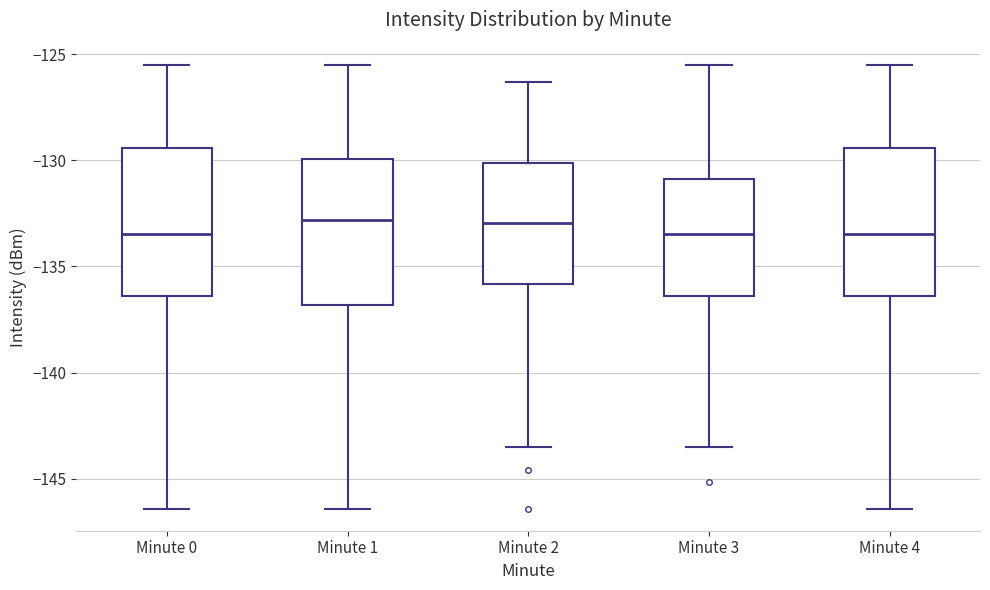

Reading left to right, read every box against the y-axis: the position of its median line, the range the box covers, and the ends of its whiskers. The values are not printed on the chart, so give them approximately, as read against the axis.

Minute 0: median -133.5, box -136.5 to -129.5, whiskers -146.5 to -125.5
Minute 1: median -133.0, box -137.0 to -130.0, whiskers -146.5 to -125.5
Minute 2: median -133.0, box -136.0 to -130.0, whiskers -143.5 to -126.5
Minute 3: median -133.5, box -136.5 to -131.0, whiskers -143.5 to -125.5
Minute 4: median -133.5, box -136.5 to -129.5, whiskers -146.5 to -125.5